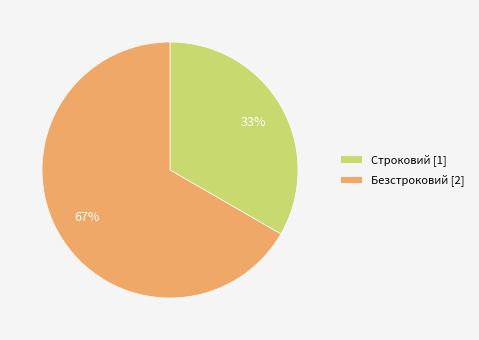

Is the sum of Безстроковий [2] and Строковий [1] greater than half?

Yes